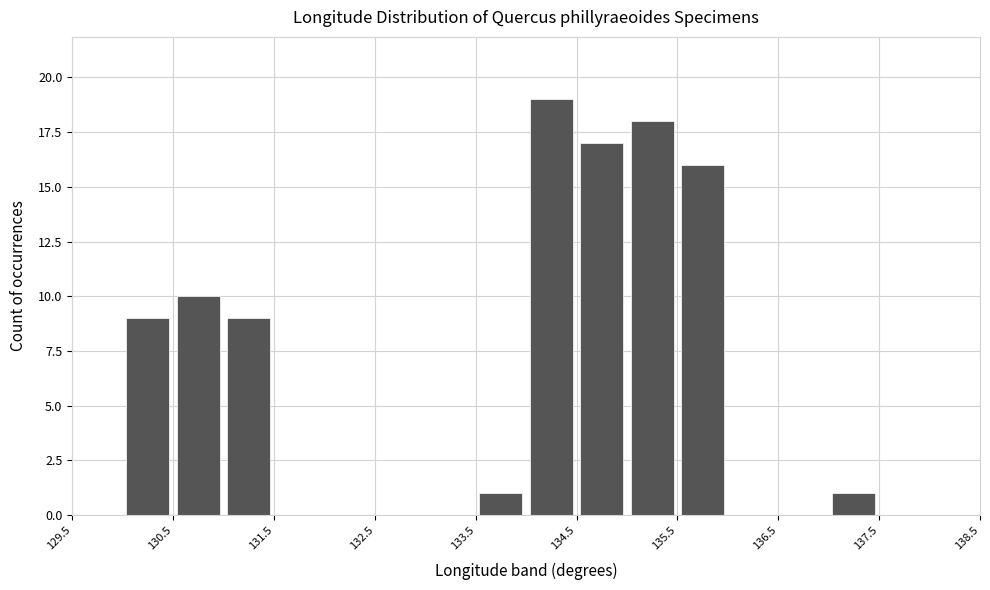

Reading left to right, list every bar in this chart as the range it spans on the x-axis followed by its height. The values are not printed on the chart, so give them approximately, as read against the axis.

129.5 to 130.0: 0
130.0 to 130.5: 9
130.5 to 131.0: 10
131.0 to 131.5: 9
131.5 to 132.0: 0
132.0 to 132.5: 0
132.5 to 133.0: 0
133.0 to 133.5: 0
133.5 to 134.0: 1
134.0 to 134.5: 19
134.5 to 135.0: 17
135.0 to 135.5: 18
135.5 to 136.0: 16
136.0 to 136.5: 0
136.5 to 137.0: 0
137.0 to 137.5: 1
137.5 to 138.0: 0
138.0 to 138.5: 0